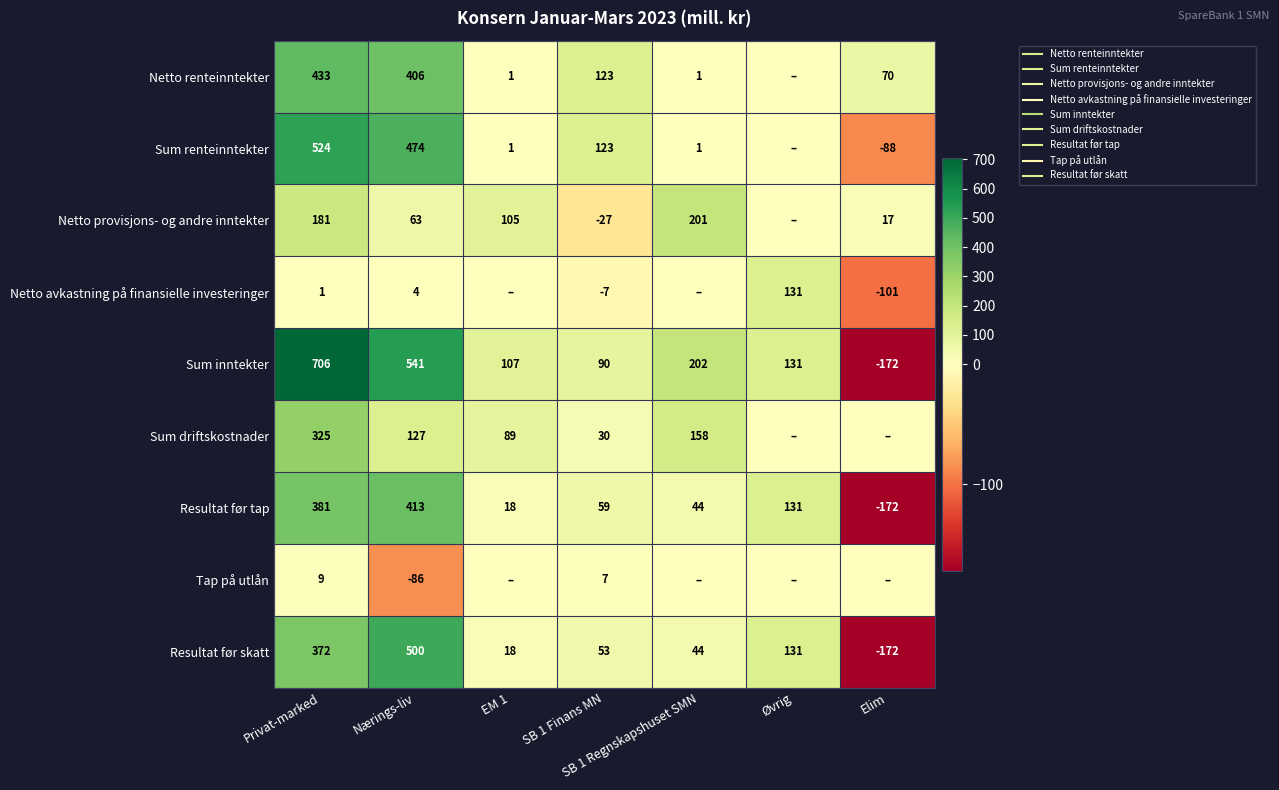

Which series has the widest spread of values?

Sum inntekter